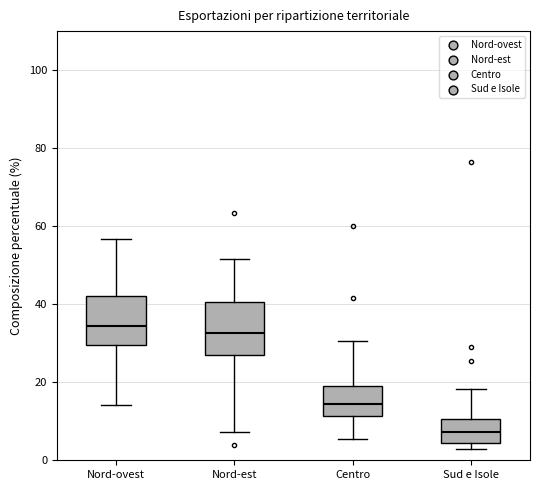

Reading left to right, transcribe this box plot: for each box, give where its median line is, the range the box spans, and where its two whiskers end, as read against the y-axis. The values are not printed on the chart, so give them approximately, as read against the axis.

Nord-ovest: median 34, box 30 to 42, whiskers 14 to 56
Nord-est: median 32, box 26 to 40, whiskers 8 to 52
Centro: median 14, box 12 to 20, whiskers 6 to 30
Sud e Isole: median 8, box 4 to 10, whiskers 2 to 18